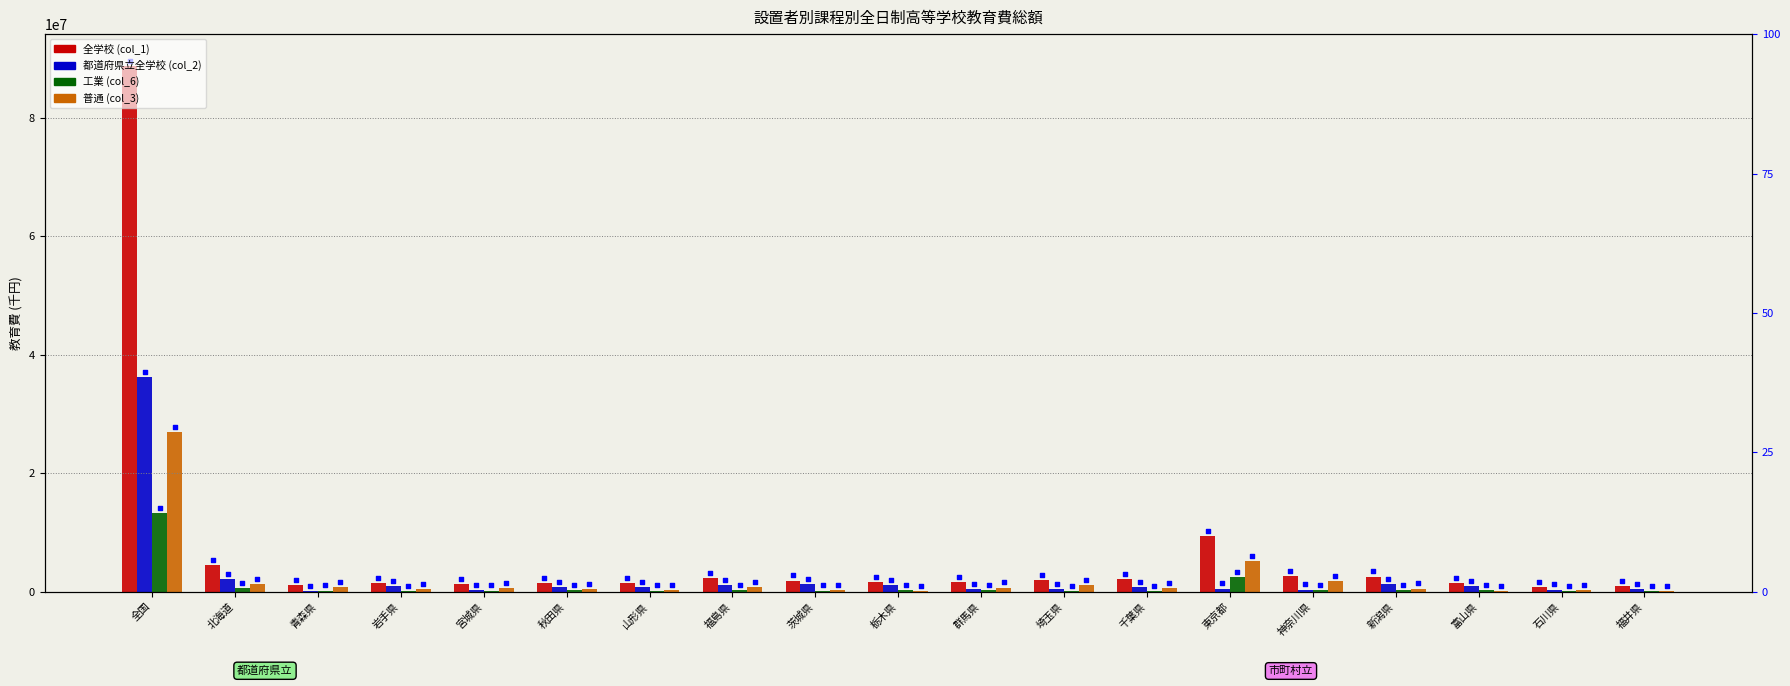

Which series has the largest total across all categories?

全学校 (col_1)